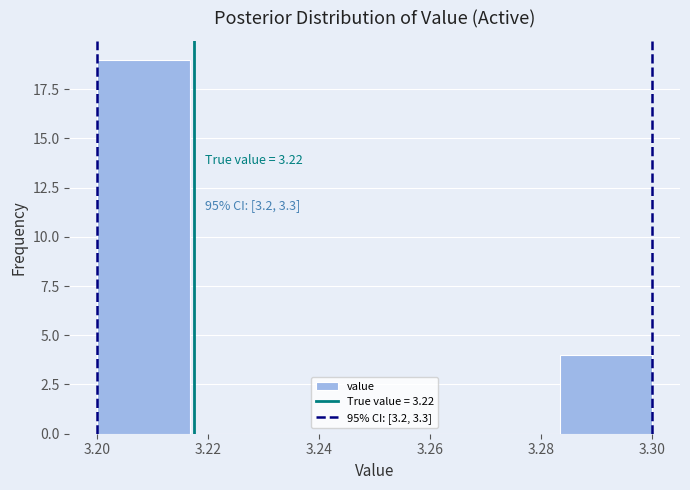

Over which range of the x-axis is the bar tallest?

3.200 to 3.216